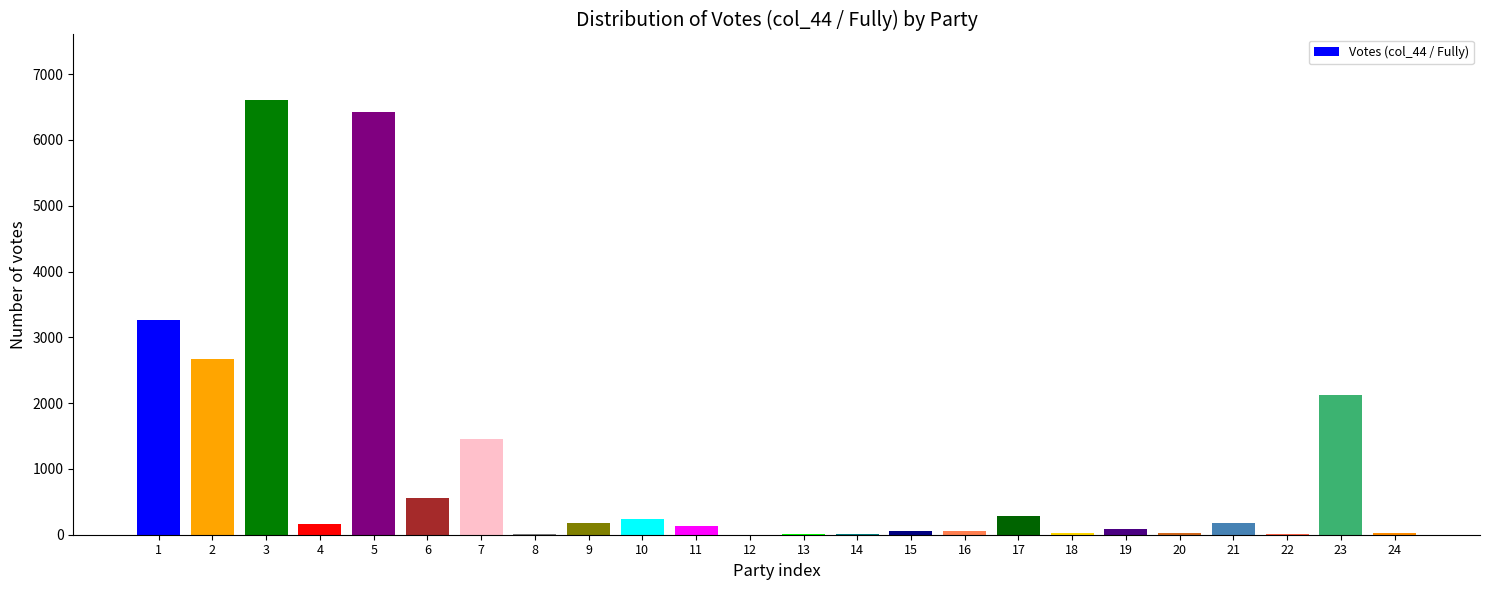

What is the change in value from 2 to 9?

-2495